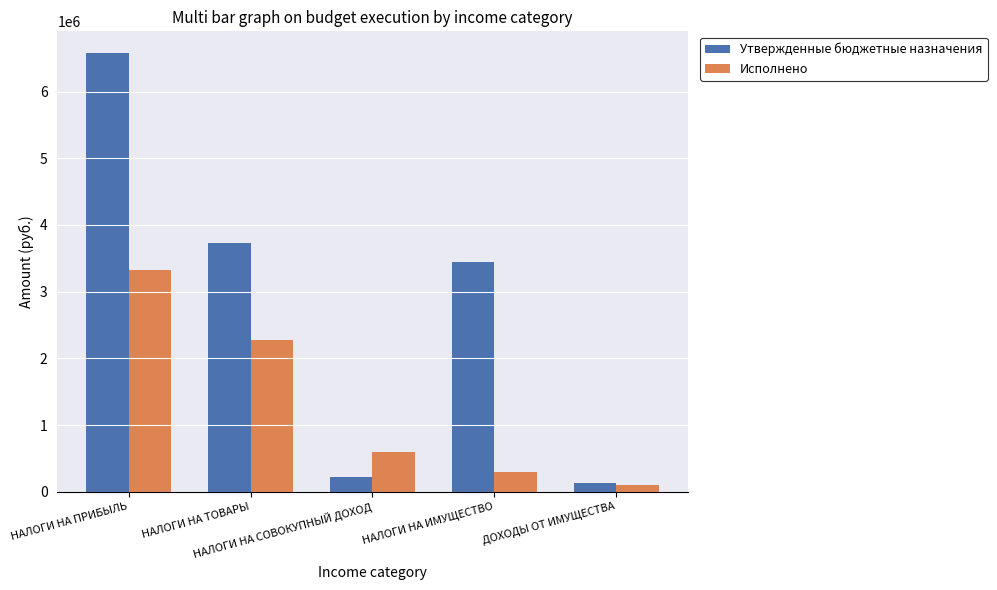

Where does the Утвержденные бюджетные назначения series first go above 3442600?

НАЛОГИ НА ПРИБЫЛЬ